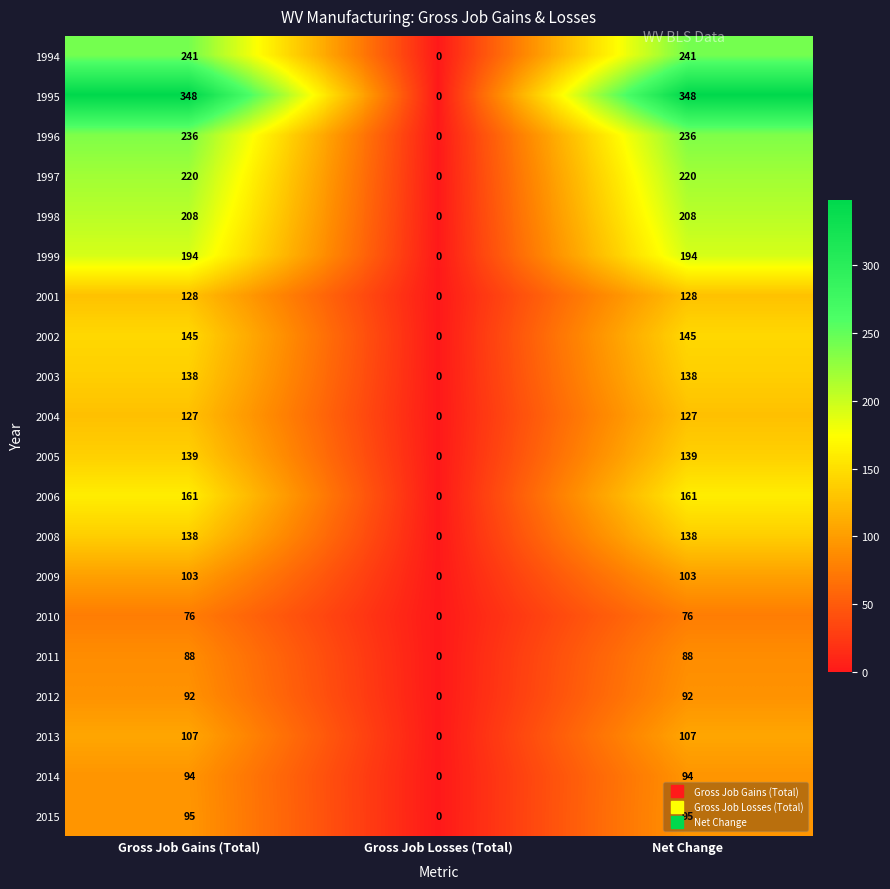

Is it true that 2013 equals 0 at Gross Job Losses (Total)?

True